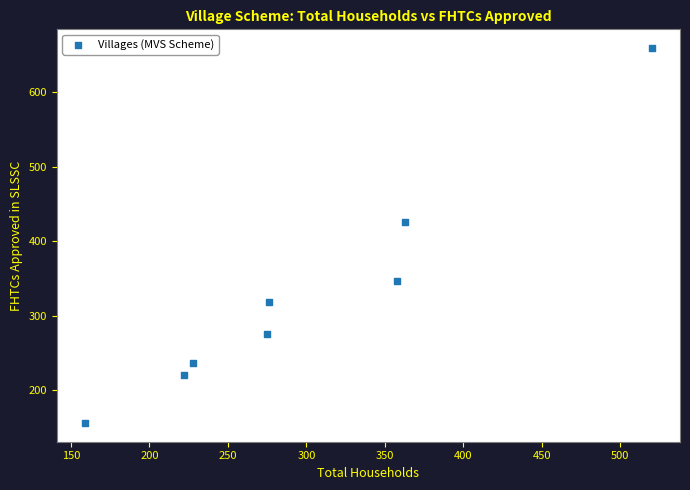

What is the range of Y values (max minus min)?

503